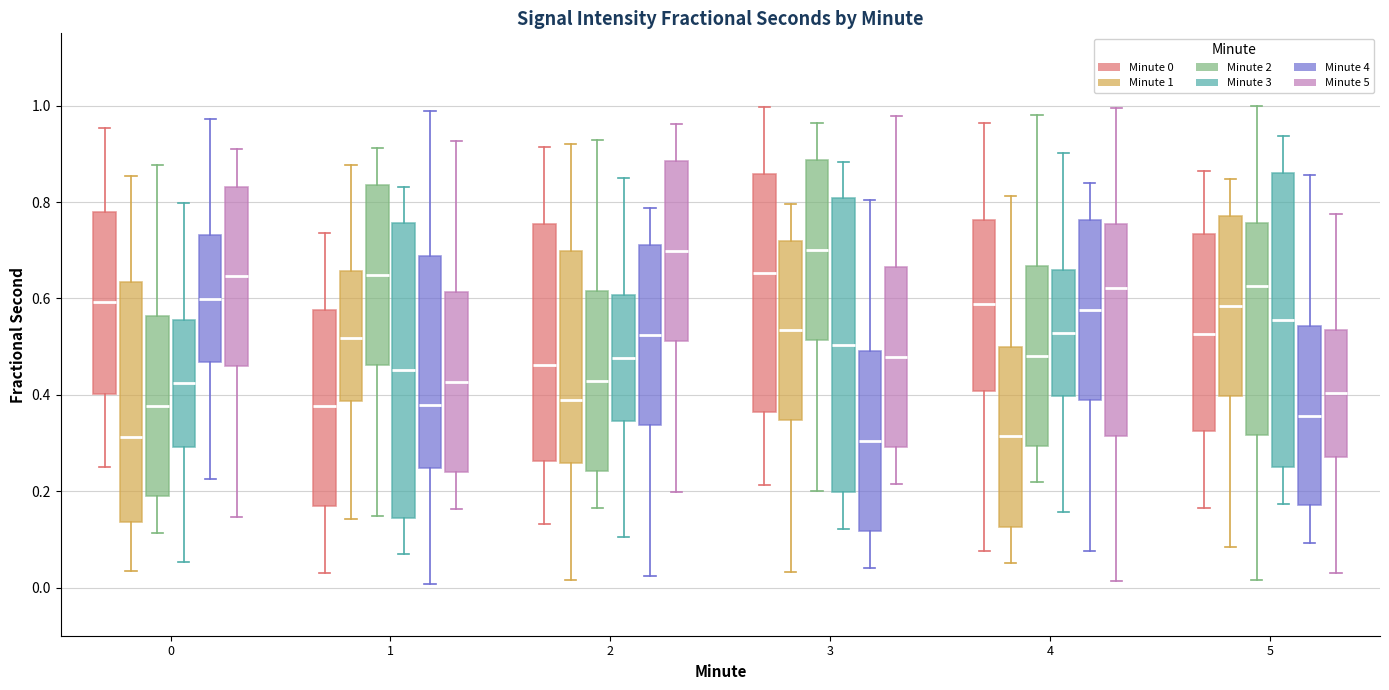

Reading left to right, read every box against the y-axis: the position of its median line, the range the box covers, and the ends of its whiskers. The values are not printed on the chart, so give them approximately, as read against the axis.

0 (Minute 0): median 0.60, box 0.40 to 0.78, whiskers 0.24 to 0.96
0 (Minute 1): median 0.32, box 0.14 to 0.64, whiskers 0.04 to 0.86
0 (Minute 2): median 0.38, box 0.20 to 0.56, whiskers 0.12 to 0.88
0 (Minute 3): median 0.42, box 0.30 to 0.56, whiskers 0.06 to 0.80
0 (Minute 4): median 0.60, box 0.46 to 0.74, whiskers 0.22 to 0.98
0 (Minute 5): median 0.64, box 0.46 to 0.84, whiskers 0.14 to 0.90
1 (Minute 0): median 0.38, box 0.16 to 0.58, whiskers 0.02 to 0.74
1 (Minute 1): median 0.52, box 0.38 to 0.66, whiskers 0.14 to 0.88
1 (Minute 2): median 0.64, box 0.46 to 0.84, whiskers 0.14 to 0.92
1 (Minute 3): median 0.46, box 0.14 to 0.76, whiskers 0.06 to 0.84
1 (Minute 4): median 0.38, box 0.24 to 0.68, whiskers 0.00 to 0.98
1 (Minute 5): median 0.42, box 0.24 to 0.62, whiskers 0.16 to 0.92
2 (Minute 0): median 0.46, box 0.26 to 0.76, whiskers 0.14 to 0.92
2 (Minute 1): median 0.38, box 0.26 to 0.70, whiskers 0.02 to 0.92
2 (Minute 2): median 0.42, box 0.24 to 0.62, whiskers 0.16 to 0.92
2 (Minute 3): median 0.48, box 0.34 to 0.60, whiskers 0.10 to 0.84
2 (Minute 4): median 0.52, box 0.34 to 0.72, whiskers 0.02 to 0.78
2 (Minute 5): median 0.70, box 0.52 to 0.88, whiskers 0.20 to 0.96
3 (Minute 0): median 0.66, box 0.36 to 0.86, whiskers 0.22 to 1.00
3 (Minute 1): median 0.54, box 0.34 to 0.72, whiskers 0.04 to 0.80
3 (Minute 2): median 0.70, box 0.52 to 0.88, whiskers 0.20 to 0.96
3 (Minute 3): median 0.50, box 0.20 to 0.80, whiskers 0.12 to 0.88
3 (Minute 4): median 0.30, box 0.12 to 0.50, whiskers 0.04 to 0.80
3 (Minute 5): median 0.48, box 0.30 to 0.66, whiskers 0.22 to 0.98
4 (Minute 0): median 0.58, box 0.40 to 0.76, whiskers 0.08 to 0.96
4 (Minute 1): median 0.32, box 0.12 to 0.50, whiskers 0.06 to 0.82
4 (Minute 2): median 0.48, box 0.30 to 0.66, whiskers 0.22 to 0.98
4 (Minute 3): median 0.52, box 0.40 to 0.66, whiskers 0.16 to 0.90
4 (Minute 4): median 0.58, box 0.38 to 0.76, whiskers 0.08 to 0.84
4 (Minute 5): median 0.62, box 0.32 to 0.76, whiskers 0.02 to 1.00
5 (Minute 0): median 0.52, box 0.32 to 0.74, whiskers 0.16 to 0.86
5 (Minute 1): median 0.58, box 0.40 to 0.78, whiskers 0.08 to 0.84
5 (Minute 2): median 0.62, box 0.32 to 0.76, whiskers 0.02 to 1.00
5 (Minute 3): median 0.56, box 0.24 to 0.86, whiskers 0.18 to 0.94
5 (Minute 4): median 0.36, box 0.18 to 0.54, whiskers 0.10 to 0.86
5 (Minute 5): median 0.40, box 0.28 to 0.54, whiskers 0.04 to 0.78